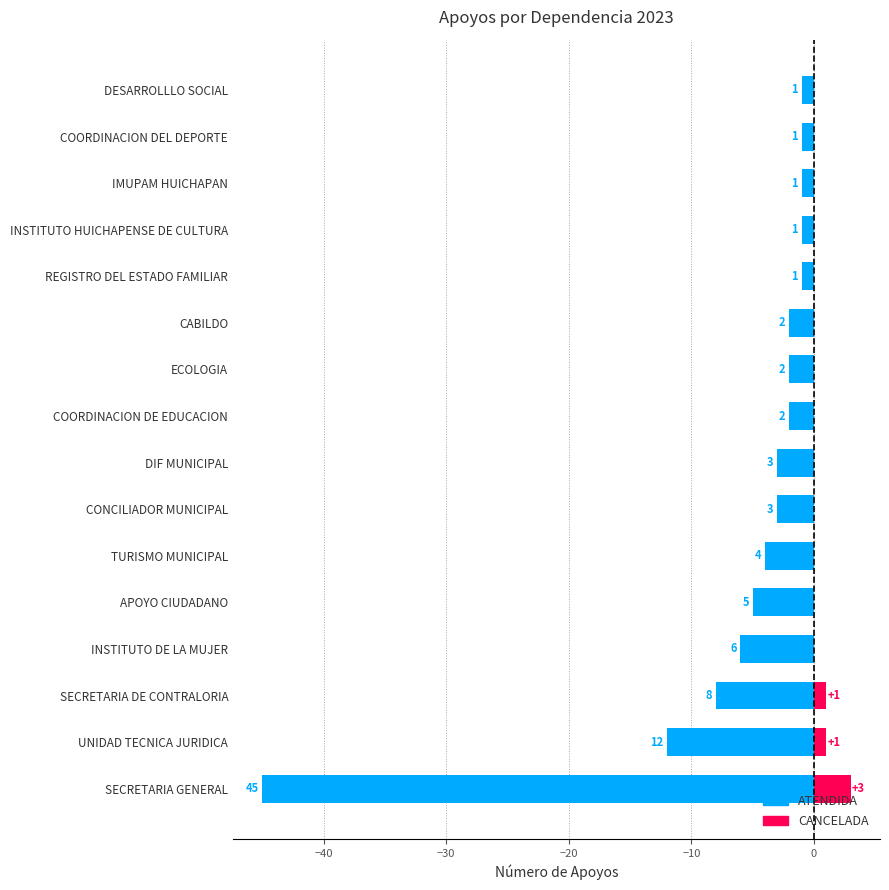

What is the sum of all ATENDIDA values?

-97